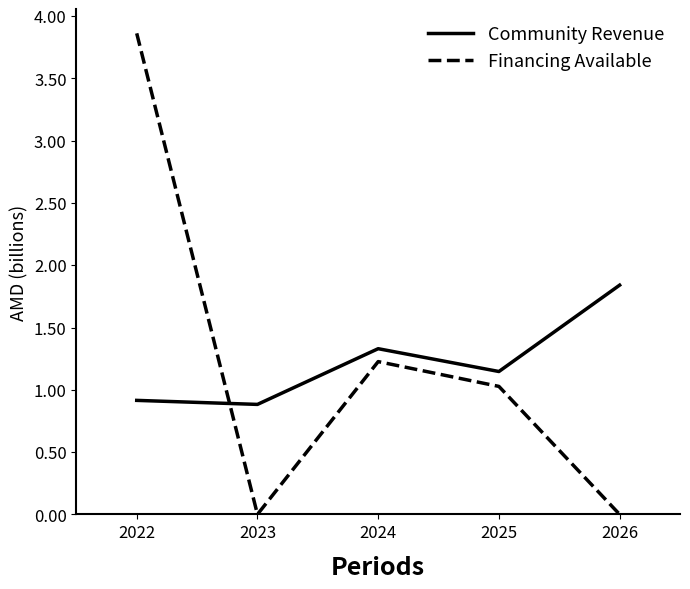

What value does the Financing Available series have at 2022?

3.9